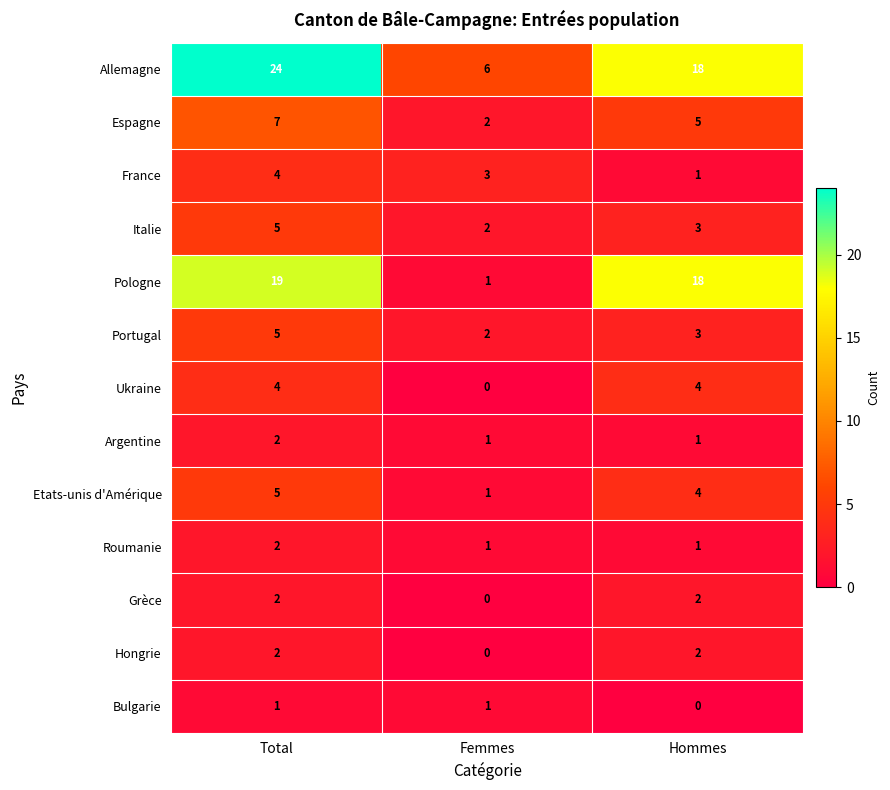

The Ukraine series shows 6 at Hommes. True or false?

False